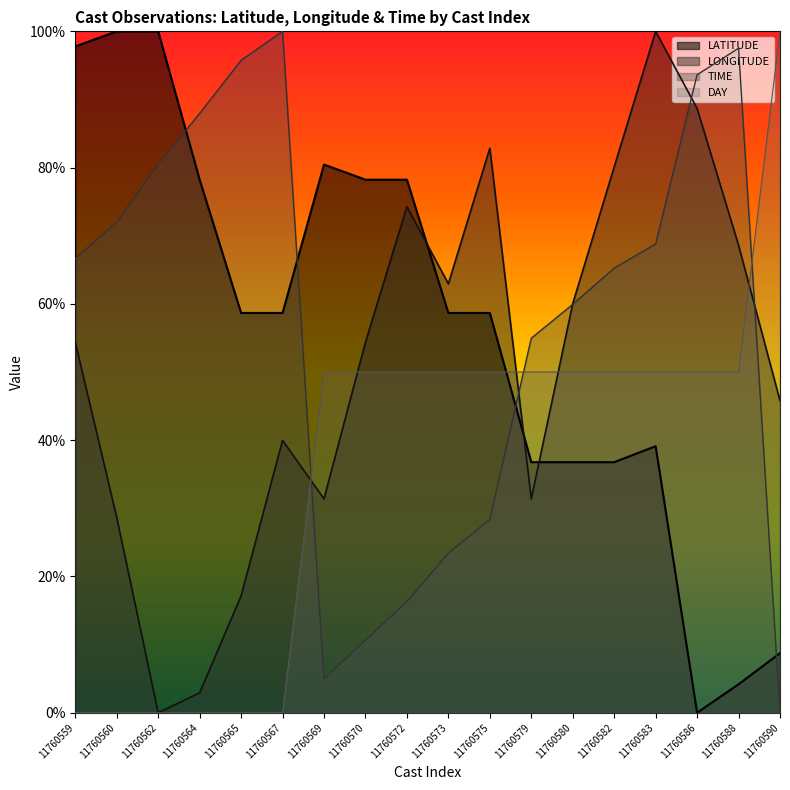

What value does the LONGITUDE series have at 11760583?

100.0